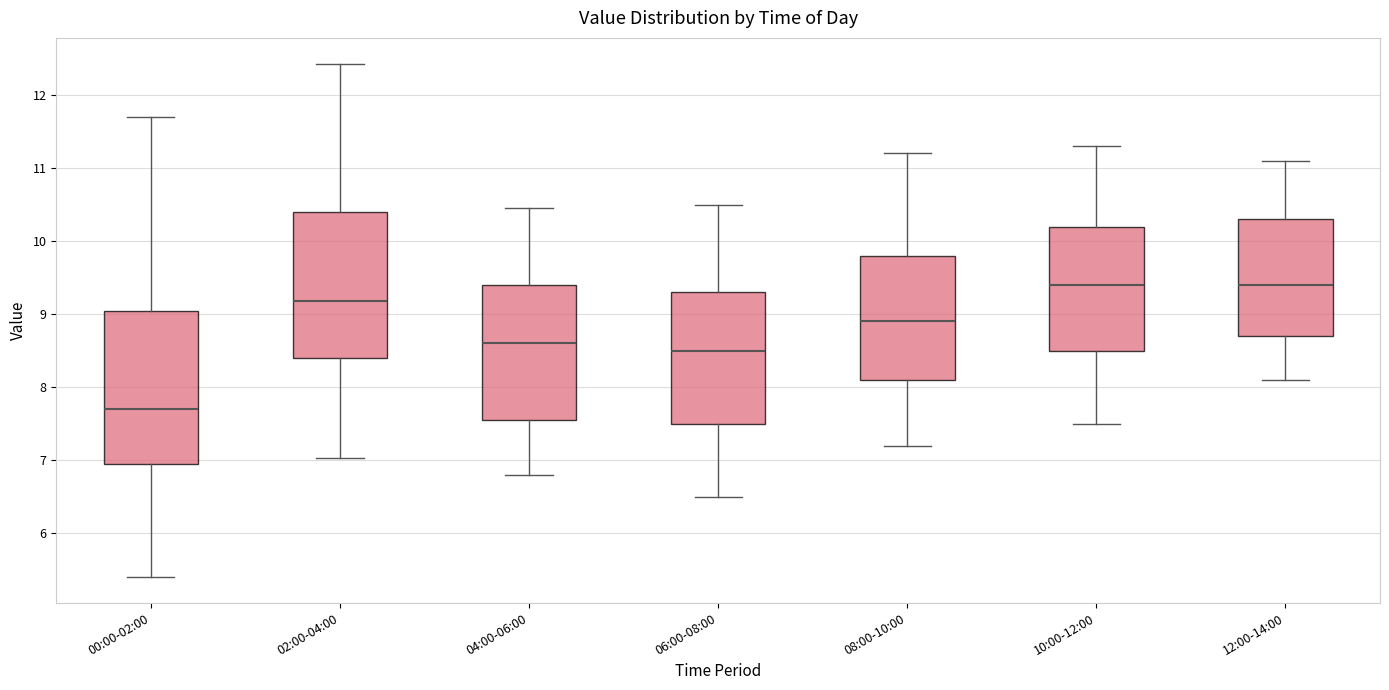

Where does the upper whisker of the box for 00:00-02:00 end on the y-axis? The values are not printed on the chart, so give them approximately, as read against the axis.

11.7